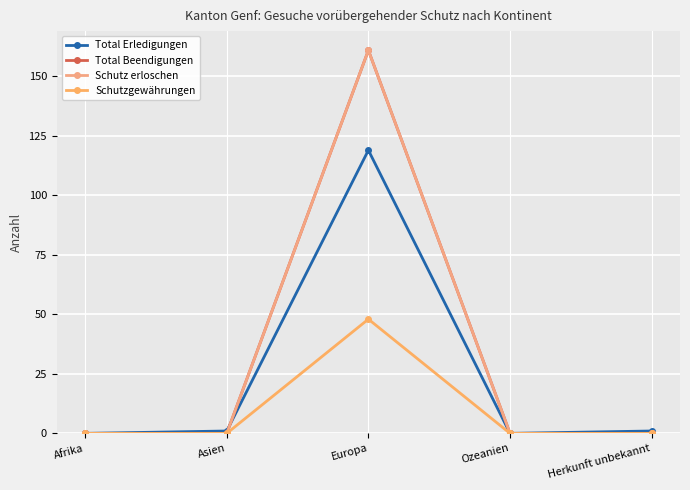

Does the chart have visible grid lines?

Yes